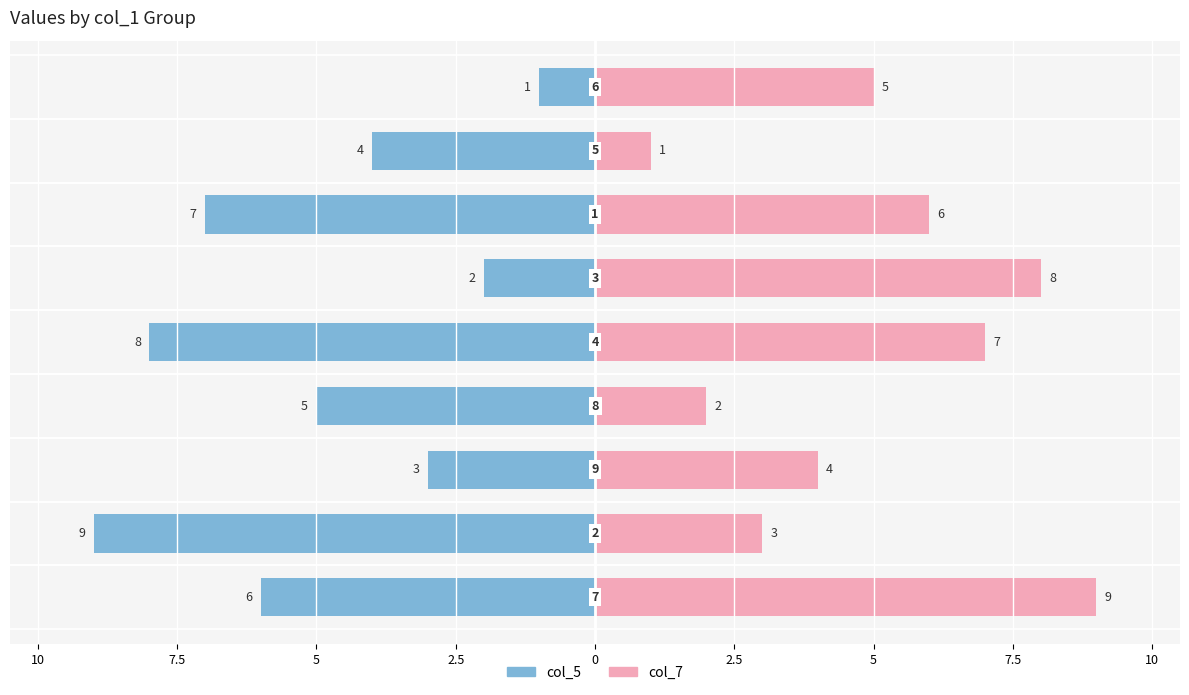

How many groups of bars are there?

9